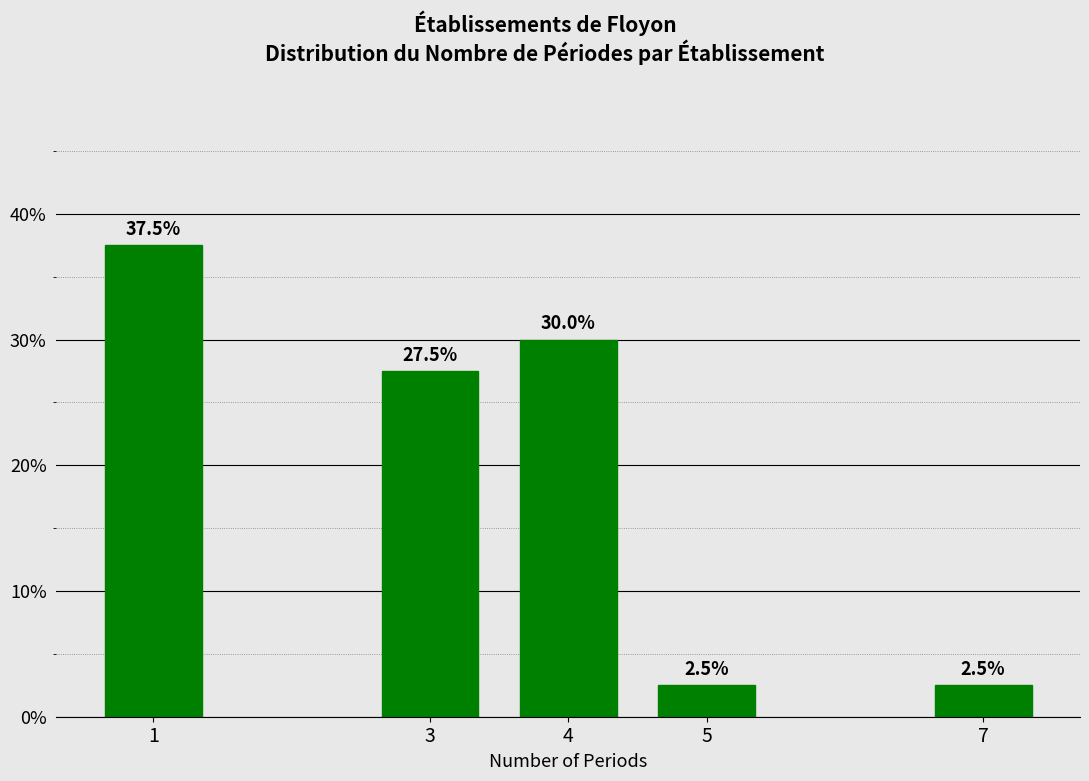

Reading left to right, list all the values displayed in this chart.

37.5	27.5	30.0	2.5	2.5